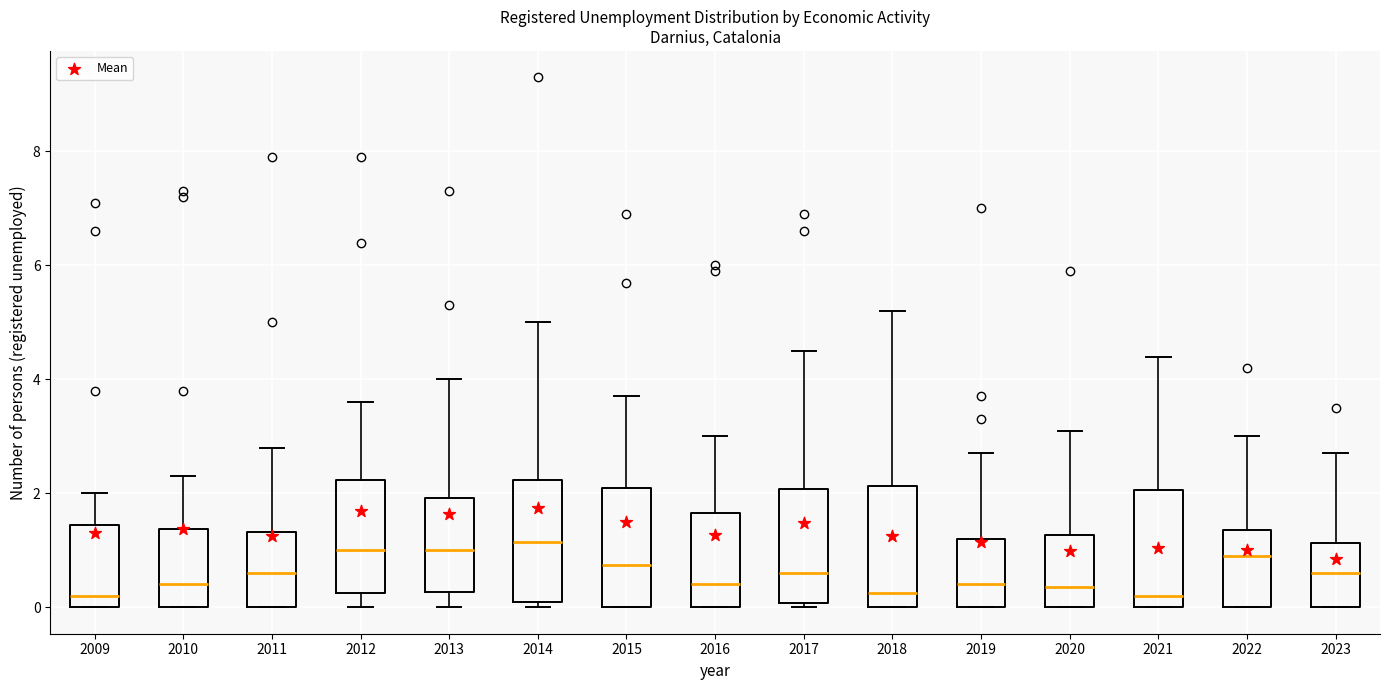

Reading left to right, transcribe this box plot: for each box, give where its median line is, the range the box spans, and where its two whiskers end, as read against the y-axis. The values are not printed on the chart, so give them approximately, as read against the axis.

2009: median 0.2, box 0.0 to 1.4, whiskers 0.0 to 2.0
2010: median 0.4, box 0.0 to 1.4, whiskers 0.0 to 2.4
2011: median 0.6, box 0.0 to 1.4, whiskers 0.0 to 2.8
2012: median 1.0, box 0.2 to 2.2, whiskers 0.0 to 3.6
2013: median 1.0, box 0.2 to 2.0, whiskers 0.0 to 4.0
2014: median 1.2, box 0.2 to 2.2, whiskers 0.0 to 5.0
2015: median 0.8, box 0.0 to 2.2, whiskers 0.0 to 3.8
2016: median 0.4, box 0.0 to 1.6, whiskers 0.0 to 3.0
2017: median 0.6, box 0.0 to 2.0, whiskers 0.0 (just below the box's lower edge) to 4.6
2018: median 0.2, box 0.0 to 2.2, whiskers 0.0 to 5.2
2019: median 0.4, box 0.0 to 1.2, whiskers 0.0 to 2.8
2020: median 0.4, box 0.0 to 1.2, whiskers 0.0 to 3.2
2021: median 0.2, box 0.0 to 2.0, whiskers 0.0 to 4.4
2022: median 1.0, box 0.0 to 1.4, whiskers 0.0 to 3.0
2023: median 0.6, box 0.0 to 1.2, whiskers 0.0 to 2.8